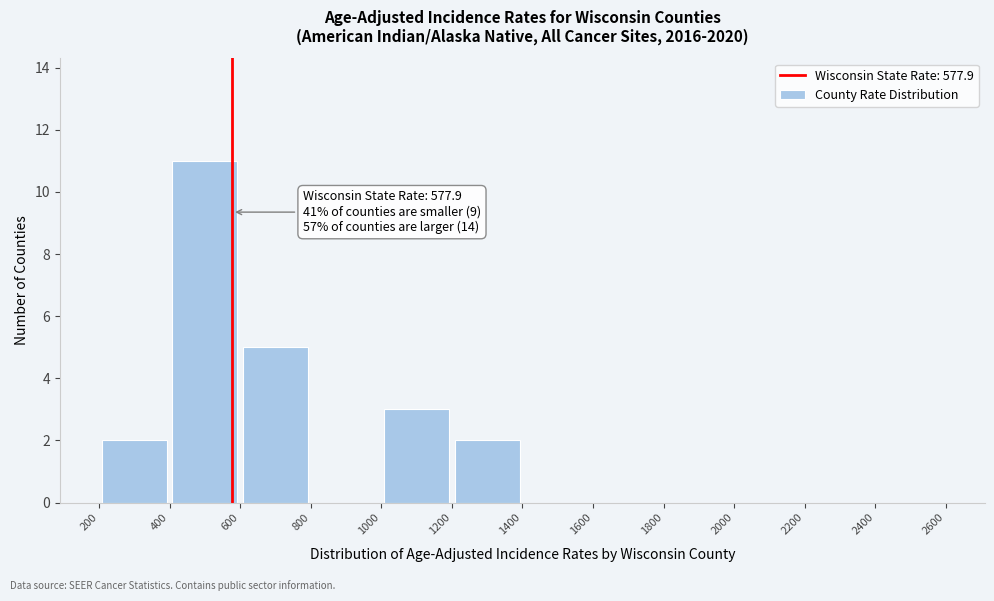

Over which range of the x-axis is the bar tallest?

400 to 600